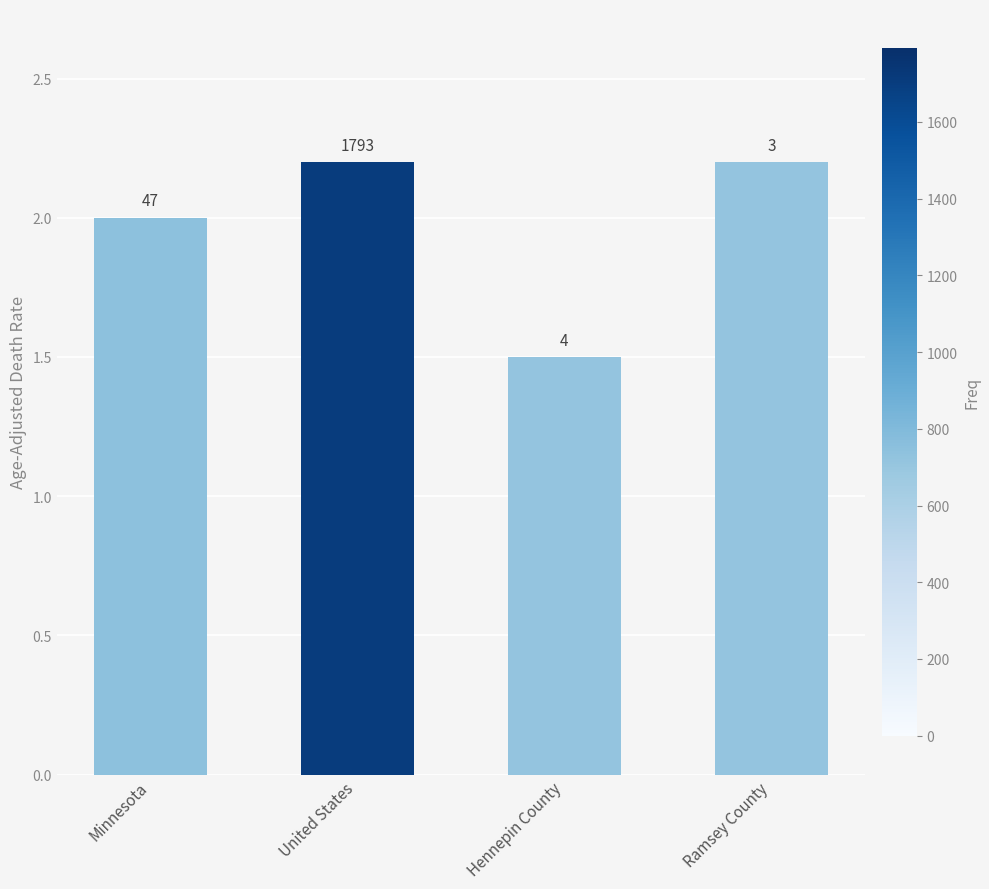

How many bars are there in total?

4